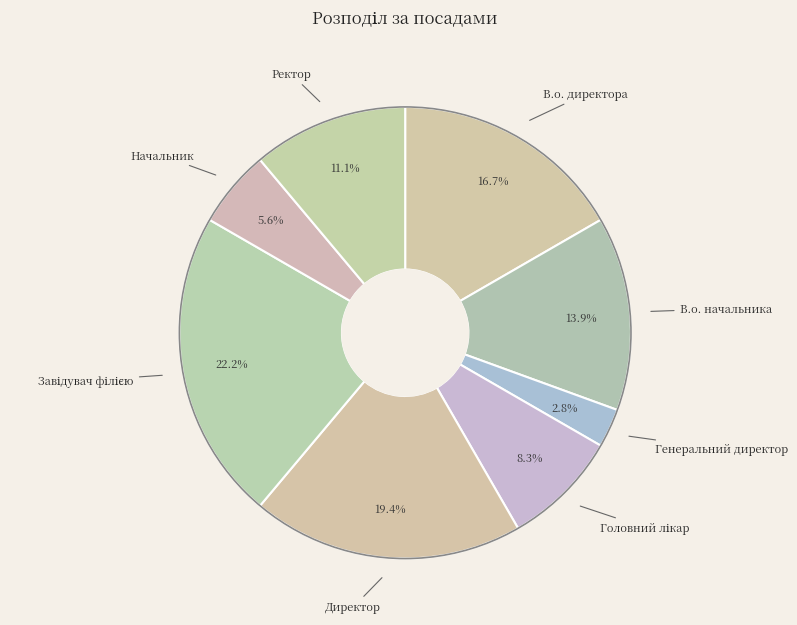

To the nearest percent, what is the difference between the largest and smallest slice percentages?

19%